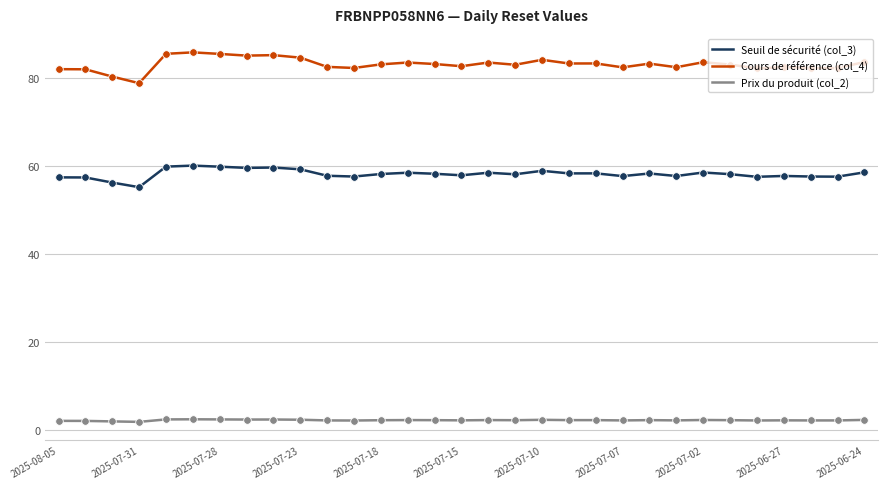

What are all the series names shown in the legend?

Seuil de sécurité (col_3), Cours de référence (col_4), Prix du produit (col_2)